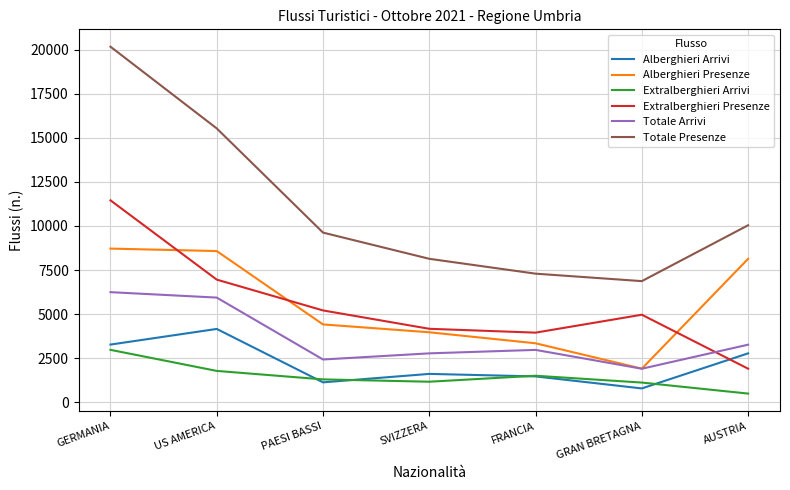

List the labels in order of Totale Presenze value, largest first.

GERMANIA, US AMERICA, AUSTRIA, PAESI BASSI, SVIZZERA, FRANCIA, GRAN BRETAGNA